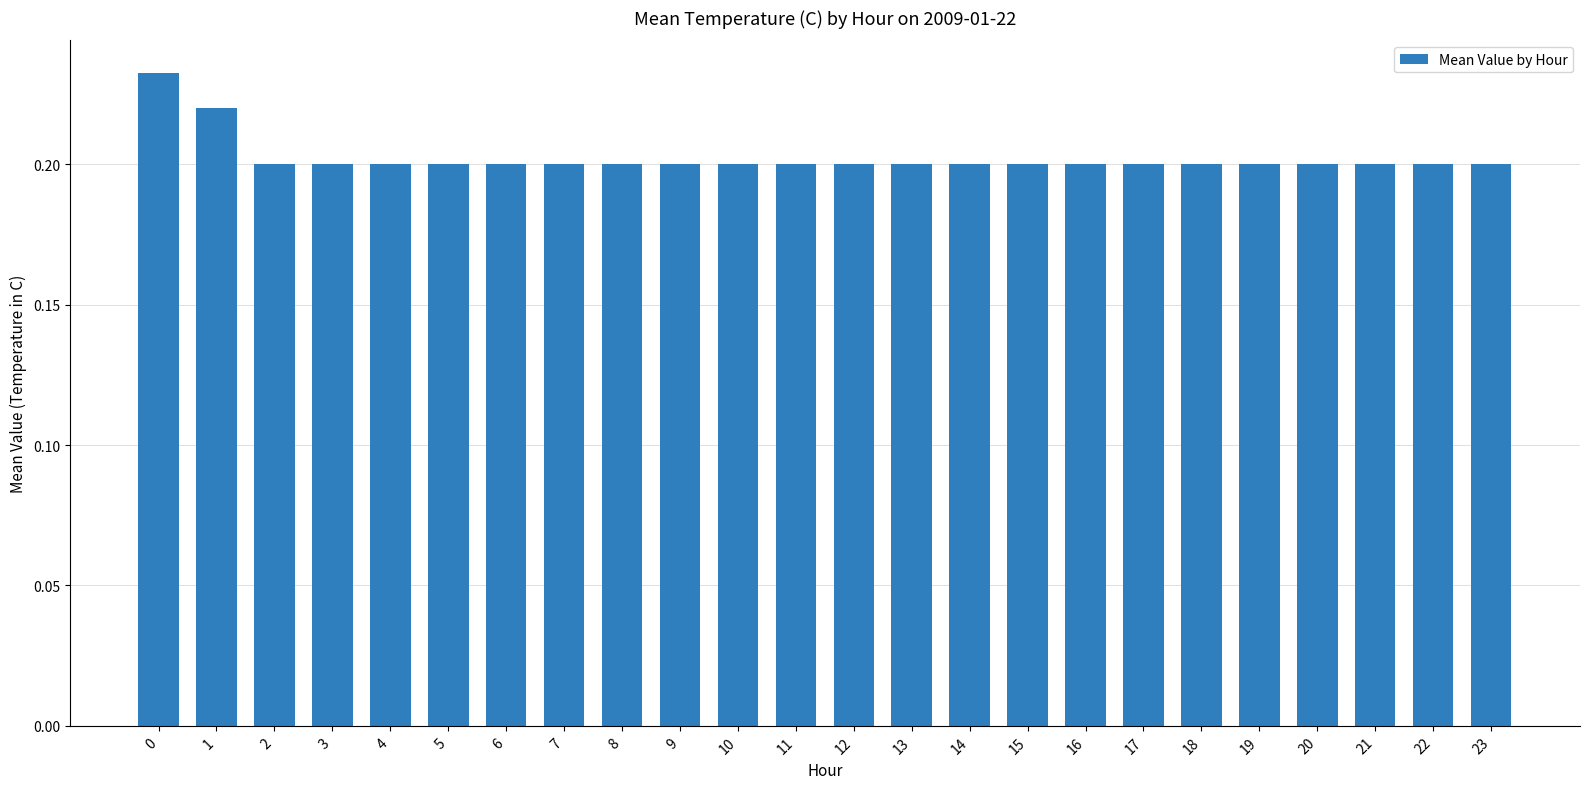

How many values are between 0 and 1?

24